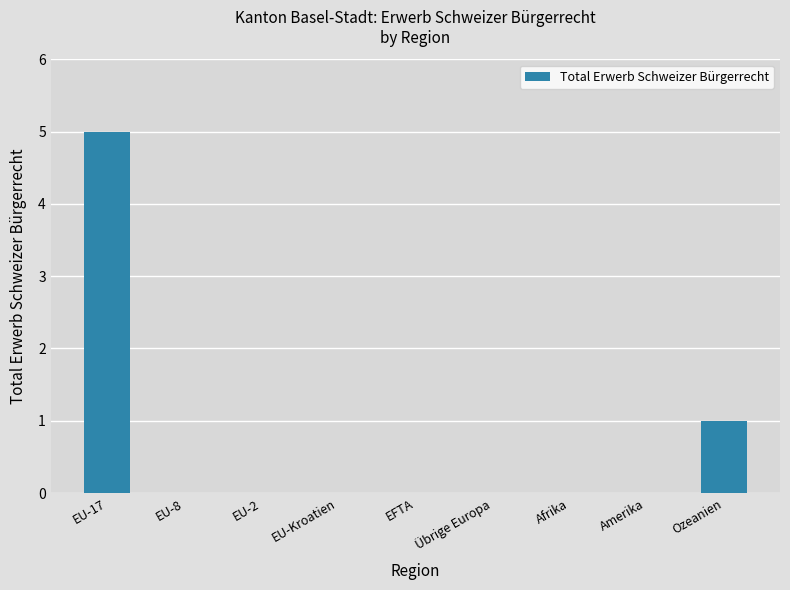

The chart shows a value of 0 at Übrige Europa. True or false?

True